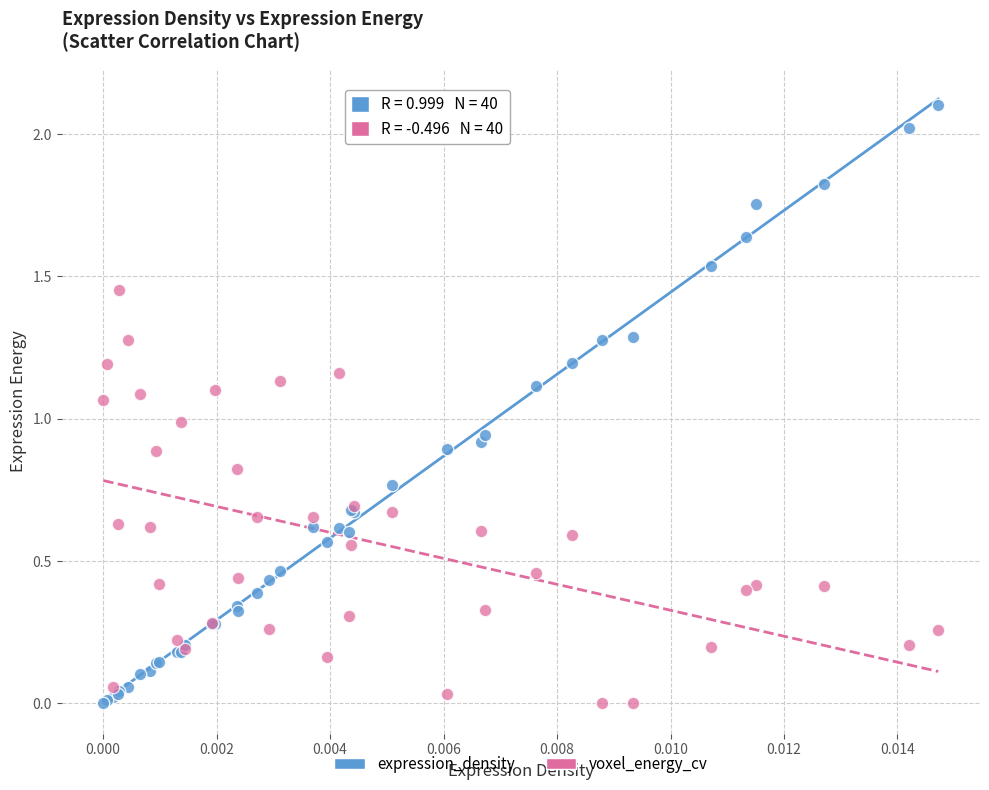

What are all the series names shown in the legend?

expression_density, voxel_energy_cv